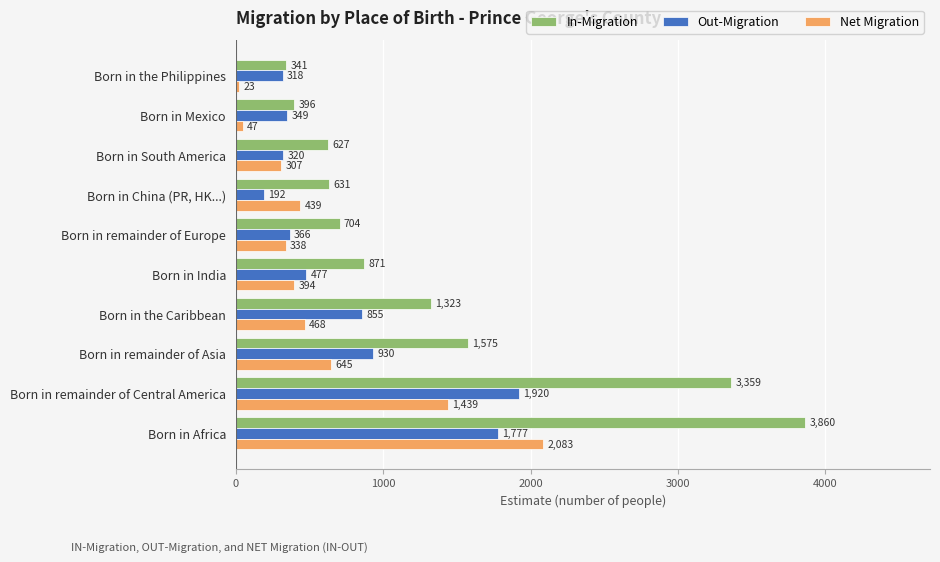

Which series has the largest range (max minus min)?

In-Migration